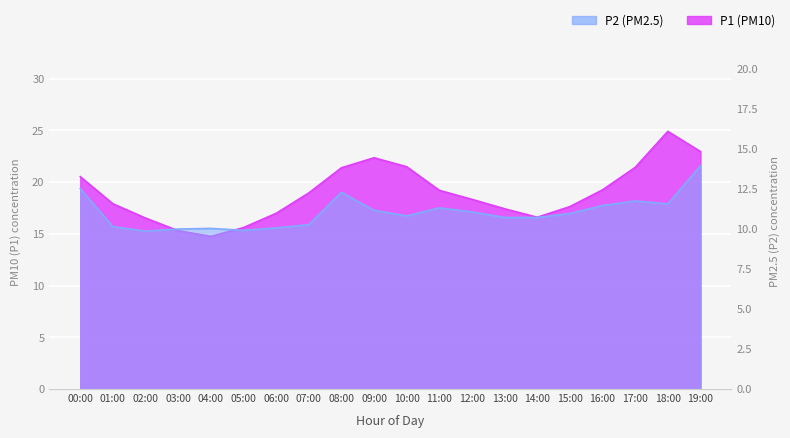

Rank the categories by P2 value from highest to lowest.

19:00, 00:00, 08:00, 17:00, 18:00, 16:00, 11:00, 09:00, 12:00, 15:00, 10:00, 13:00, 14:00, 07:00, 01:00, 06:00, 04:00, 03:00, 05:00, 02:00